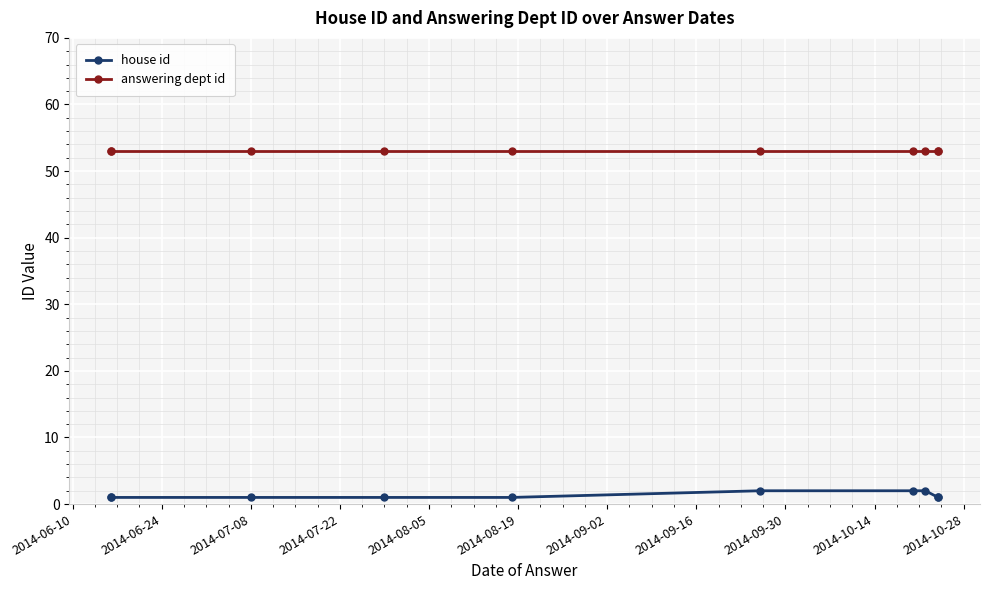

True or false: house id has a value of 1 at 2014-07-22.

True